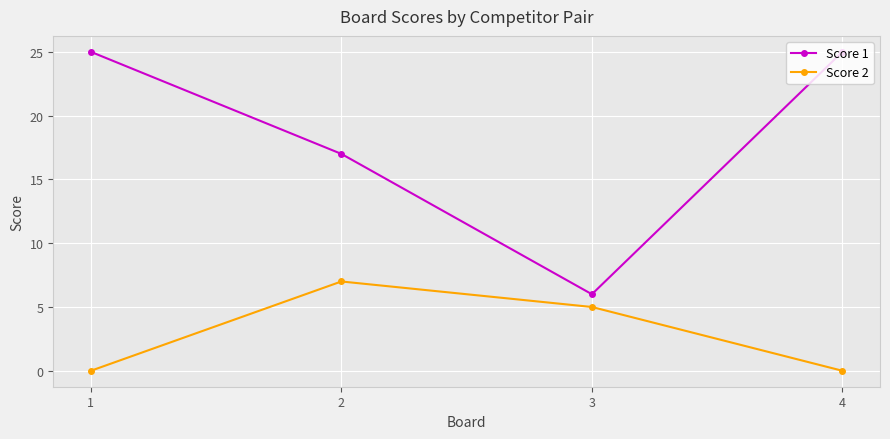

What is the spread (max minus min) of values at 1?

25